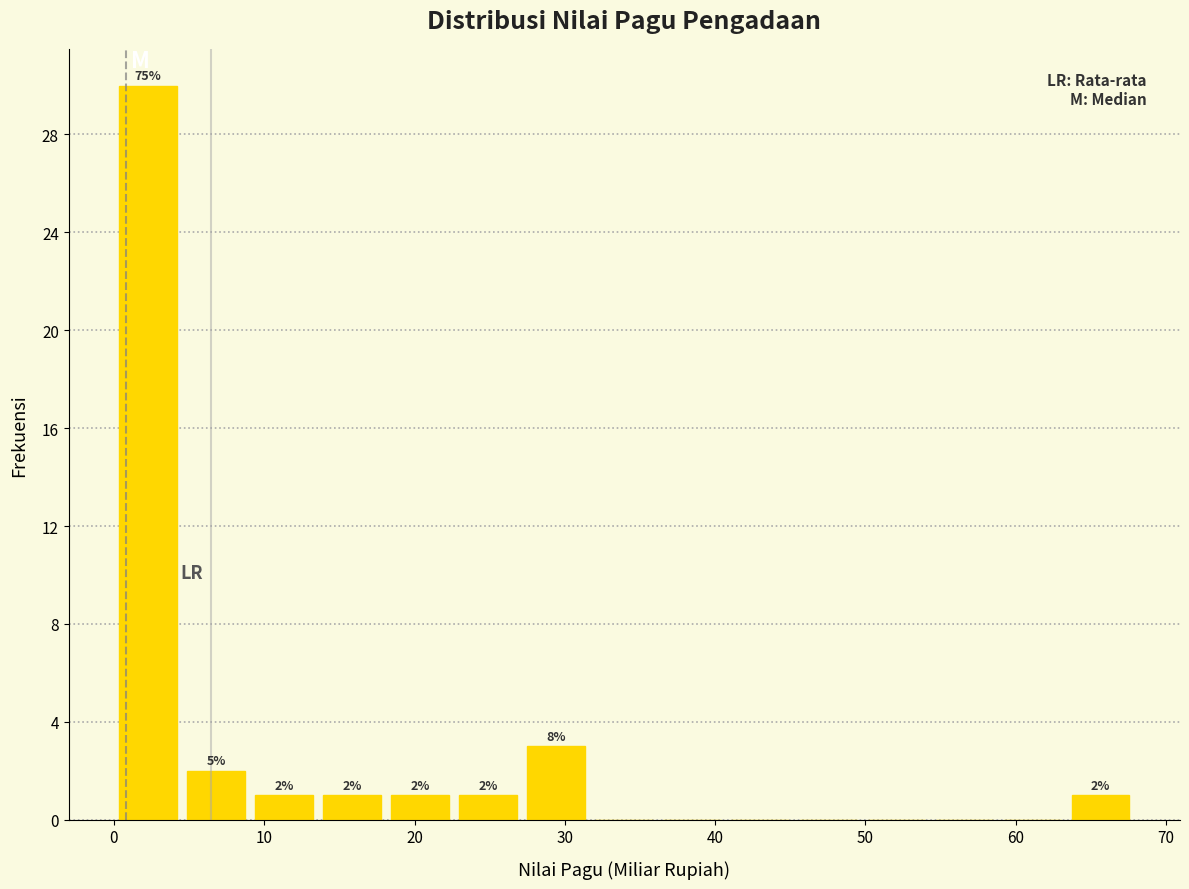

Which range on the x-axis has the tallest bar?

0 to 5